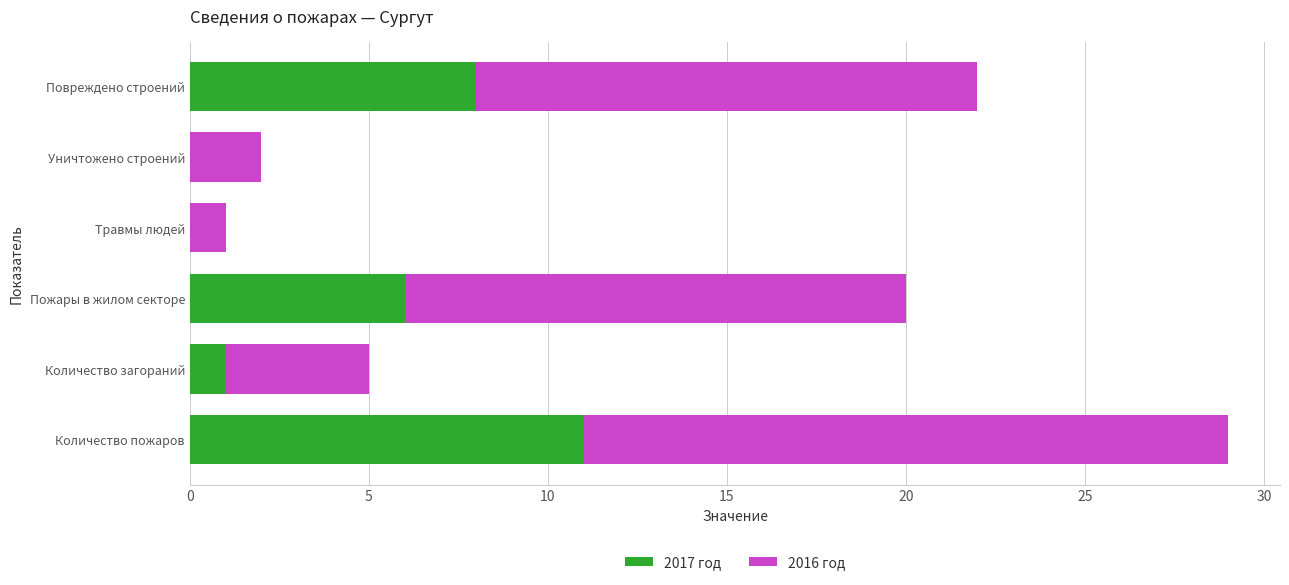

What is the total value across all series at Количество пожаров?

29